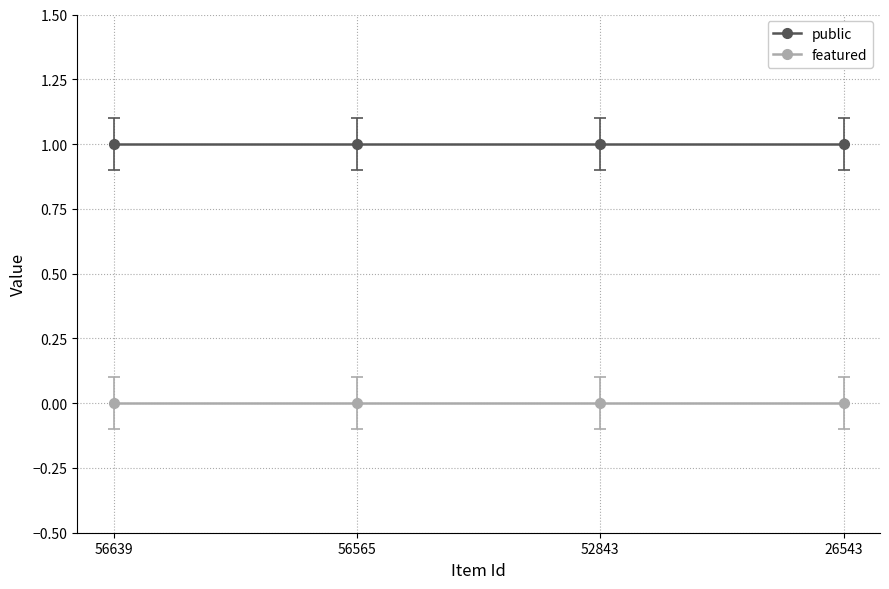

Is the value of featured at 56565 greater than the value of public at 56639?

No